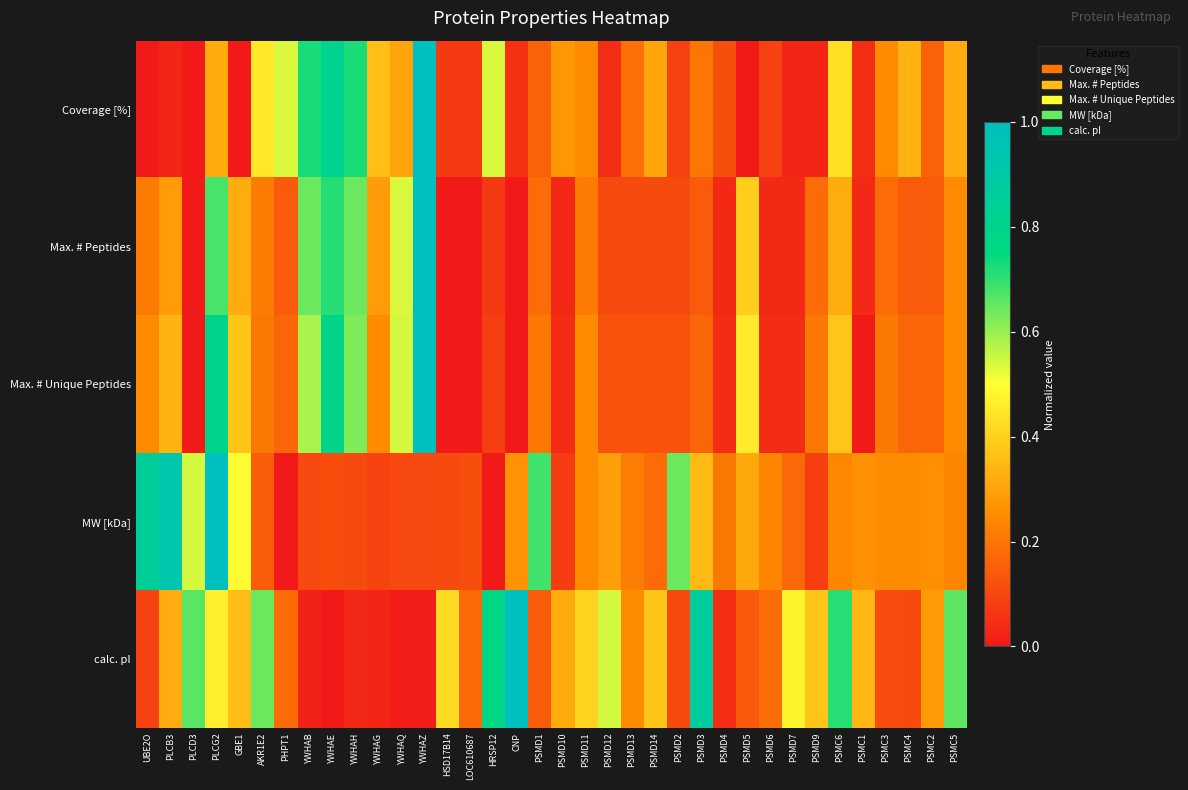

Reading left to right, what are all the values shown in this chart?

Coverage [%]: UBE2O=0.0	PLCB3=0.0	PLCD3=0.0	PLCG2=0.3	GBE1=0.0	AKR1E2=0.4	PHPT1=0.5	YWHAB=0.7	YWHAE=0.8	YWHAH=0.7	YWHAG=0.4	YWHAQ=0.3	YWHAZ=1.0	HSD17B14=0.1	LOC610687=0.1	HRSP12=0.5	CNP=0.1	PSMD1=0.2	PSMD10=0.3	PSMD11=0.2	PSMD12=0.0	PSMD13=0.2	PSMD14=0.3	PSMD2=0.1	PSMD3=0.2	PSMD4=0.1	PSMD5=0.0	PSMD6=0.1	PSMD7=0.0	PSMD9=0.0	PSMC6=0.4	PSMC1=0.0	PSMC3=0.2	PSMC4=0.3	PSMC2=0.2	PSMC5=0.3
Max. # Peptides: UBE2O=0.2	PLCB3=0.3	PLCD3=0.0	PLCG2=0.7	GBE1=0.3	AKR1E2=0.2	PHPT1=0.1	YWHAB=0.6	YWHAE=0.7	YWHAH=0.6	YWHAG=0.3	YWHAQ=0.5	YWHAZ=1.0	HSD17B14=0.0	LOC610687=0.0	HRSP12=0.1	CNP=0.0	PSMD1=0.2	PSMD10=0.0	PSMD11=0.2	PSMD12=0.1	PSMD13=0.1	PSMD14=0.1	PSMD2=0.1	PSMD3=0.1	PSMD4=0.0	PSMD5=0.4	PSMD6=0.0	PSMD7=0.0	PSMD9=0.2	PSMC6=0.3	PSMC1=0.0	PSMC3=0.2	PSMC4=0.1	PSMC2=0.1	PSMC5=0.2
Max. # Unique Peptides: UBE2O=0.2	PLCB3=0.3	PLCD3=0.0	PLCG2=0.8	GBE1=0.4	AKR1E2=0.2	PHPT1=0.2	YWHAB=0.6	YWHAE=0.8	YWHAH=0.6	YWHAG=0.2	YWHAQ=0.5	YWHAZ=1.0	HSD17B14=0.0	LOC610687=0.0	HRSP12=0.1	CNP=0.0	PSMD1=0.2	PSMD10=0.0	PSMD11=0.2	PSMD12=0.1	PSMD13=0.1	PSMD14=0.1	PSMD2=0.1	PSMD3=0.2	PSMD4=0.0	PSMD5=0.5	PSMD6=0.0	PSMD7=0.0	PSMD9=0.2	PSMC6=0.4	PSMC1=0.0	PSMC3=0.2	PSMC4=0.2	PSMC2=0.2	PSMC5=0.2
MW [kDa]: UBE2O=0.9	PLCB3=0.9	PLCD3=0.5	PLCG2=1.0	GBE1=0.5	AKR1E2=0.1	PHPT1=0.0	YWHAB=0.1	YWHAE=0.1	YWHAH=0.1	YWHAG=0.1	YWHAQ=0.1	YWHAZ=0.1	HSD17B14=0.1	LOC610687=0.1	HRSP12=0.0	CNP=0.3	PSMD1=0.7	PSMD10=0.1	PSMD11=0.2	PSMD12=0.3	PSMD13=0.2	PSMD14=0.2	PSMD2=0.6	PSMD3=0.4	PSMD4=0.2	PSMD5=0.3	PSMD6=0.2	PSMD7=0.2	PSMD9=0.1	PSMC6=0.2	PSMC1=0.3	PSMC3=0.2	PSMC4=0.2	PSMC2=0.3	PSMC5=0.2
calc. pI: UBE2O=0.1	PLCB3=0.3	PLCD3=0.7	PLCG2=0.5	GBE1=0.4	AKR1E2=0.6	PHPT1=0.2	YWHAB=0.0	YWHAE=0.0	YWHAH=0.0	YWHAG=0.0	YWHAQ=0.0	YWHAZ=0.0	HSD17B14=0.4	LOC610687=0.2	HRSP12=0.8	CNP=1.0	PSMD1=0.1	PSMD10=0.3	PSMD11=0.4	PSMD12=0.5	PSMD13=0.3	PSMD14=0.4	PSMD2=0.1	PSMD3=0.9	PSMD4=0.0	PSMD5=0.1	PSMD6=0.2	PSMD7=0.5	PSMD9=0.4	PSMC6=0.7	PSMC1=0.3	PSMC3=0.1	PSMC4=0.1	PSMC2=0.3	PSMC5=0.7